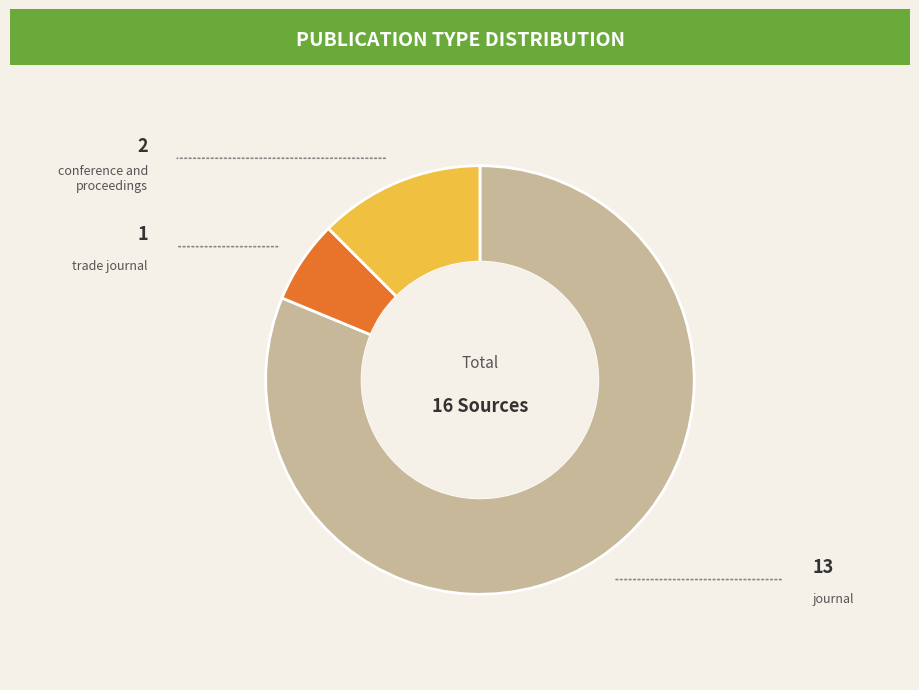

Does any single category account for the majority?

Yes